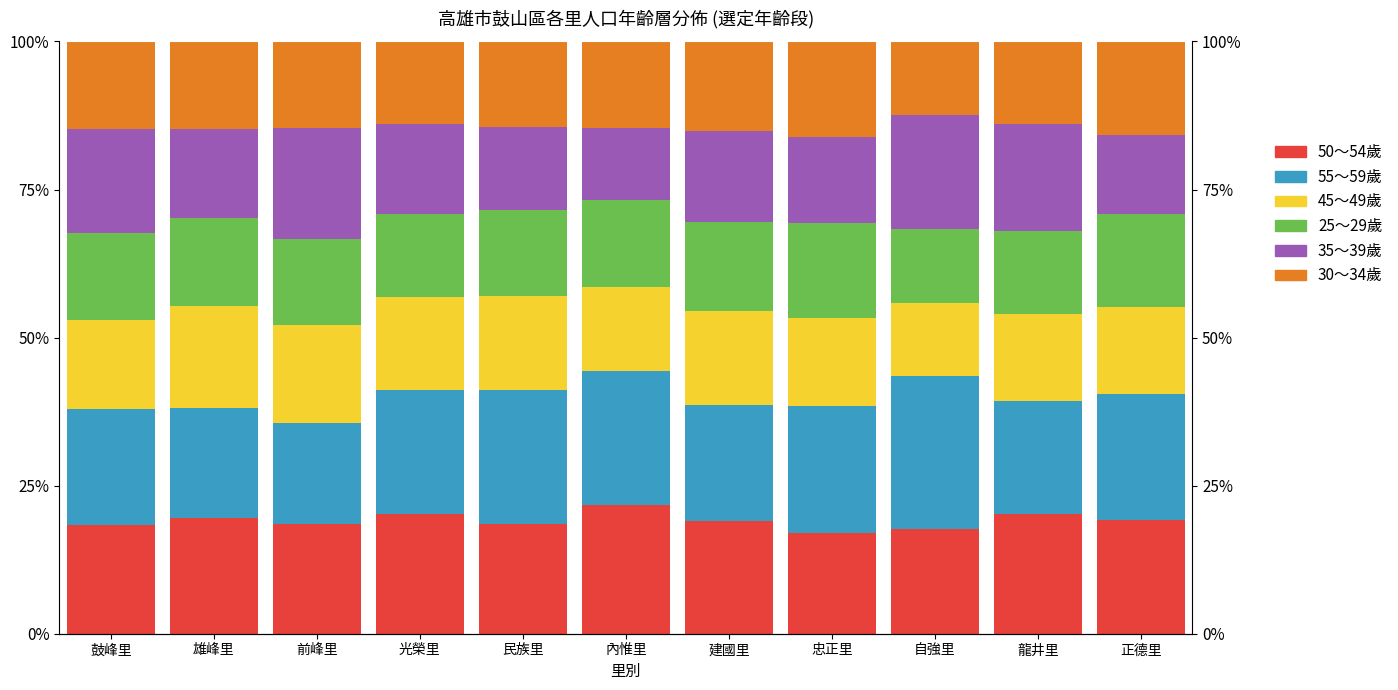

What is the label of the 5th bar from the left?

民族里